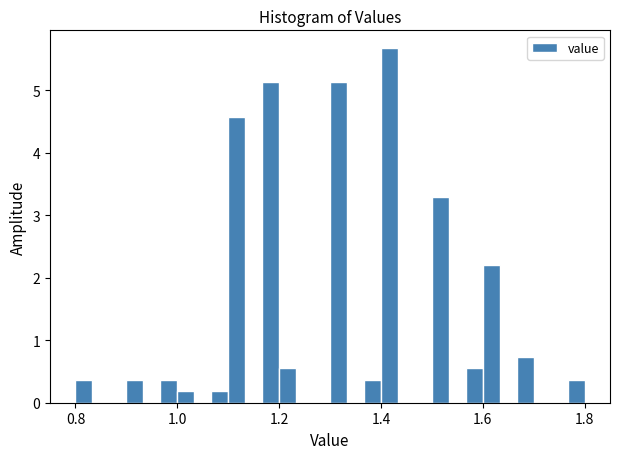

Around what value on the x-axis is the tallest bar? Give the approximate position of its centre, as read against the axis.

1.42